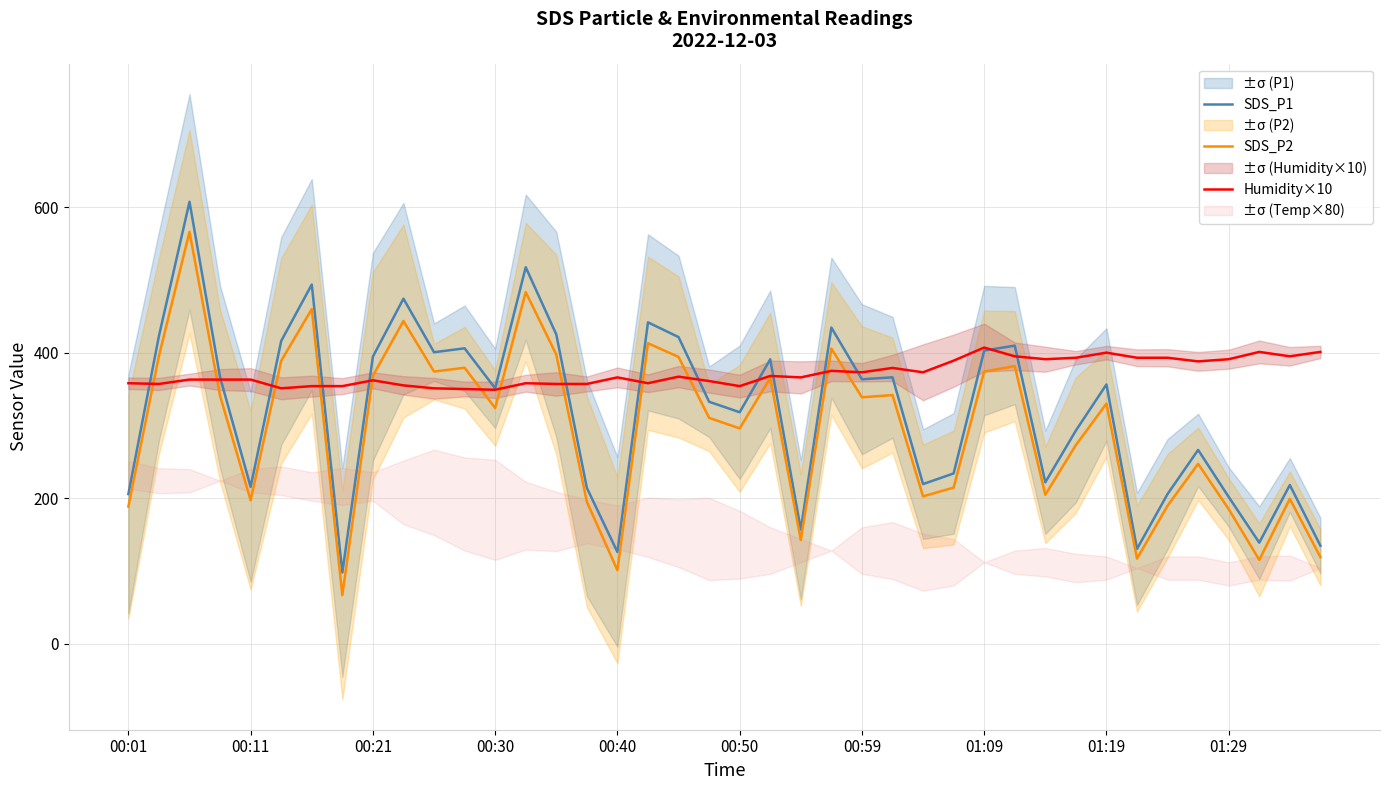

Does the chart display data point markers on the line(s)?

No